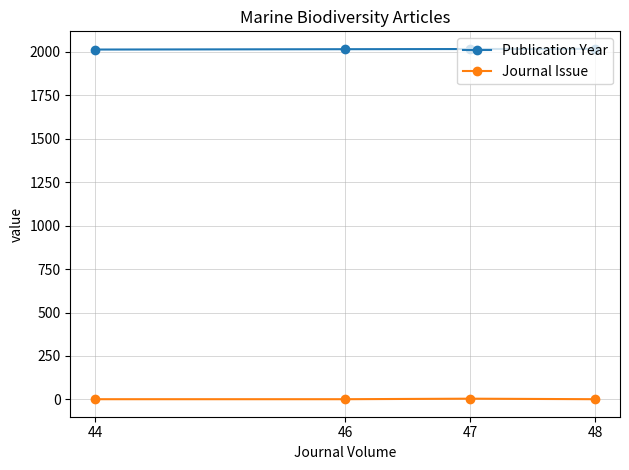

Does the chart have visible grid lines?

Yes